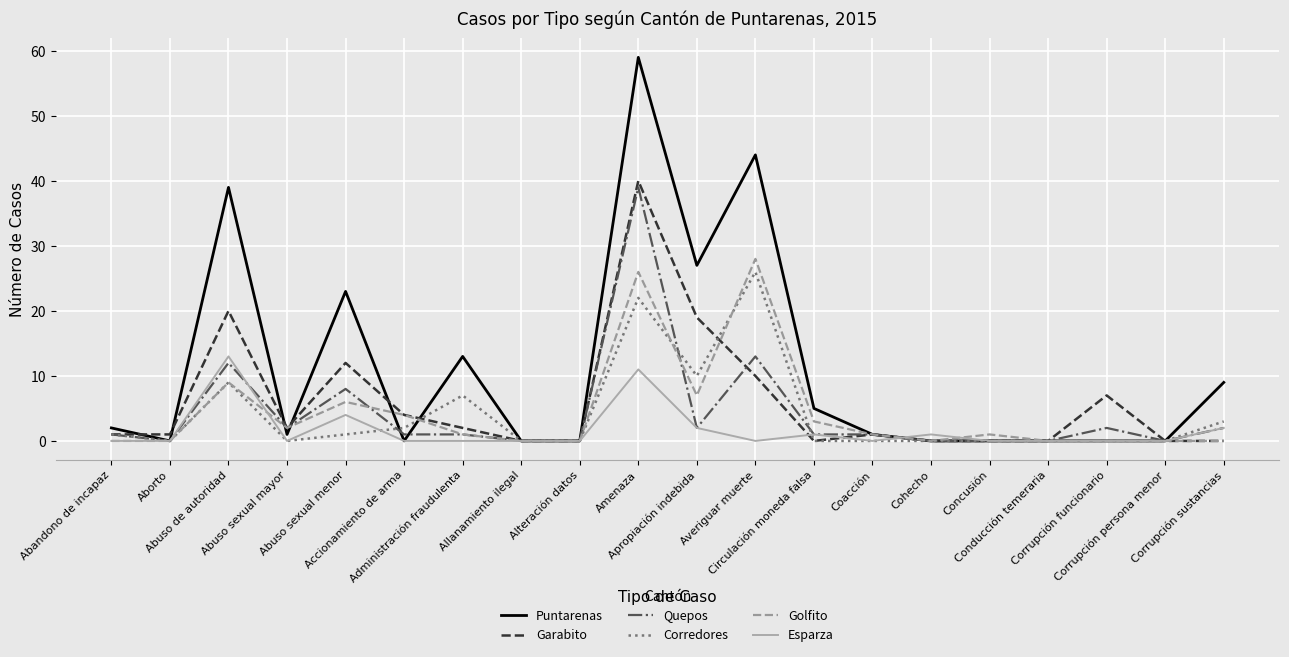

Reading left to right, extract all data points from this chart.

Puntarenas: Abandono de incapaz=2	Aborto=0	Abuso de autoridad=39	Abuso sexual mayor=1	Abuso sexual menor=23	Accionamiento de arma=0	Administración fraudulenta=13	Allanamiento ilegal=0	Alteración datos=0	Amenaza=59	Apropiación indebida=27	Averiguar muerte=44	Circulación moneda falsa=5	Coacción=1	Cohecho=0	Concusión=0	Conducción temeraria=0	Corrupción funcionario=0	Corrupción persona menor=0	Corrupción sustancias=9
Garabito: Abandono de incapaz=1	Aborto=1	Abuso de autoridad=20	Abuso sexual mayor=2	Abuso sexual menor=12	Accionamiento de arma=4	Administración fraudulenta=2	Allanamiento ilegal=0	Alteración datos=0	Amenaza=40	Apropiación indebida=19	Averiguar muerte=10	Circulación moneda falsa=0	Coacción=1	Cohecho=0	Concusión=0	Conducción temeraria=0	Corrupción funcionario=7	Corrupción persona menor=0	Corrupción sustancias=0
Quepos: Abandono de incapaz=1	Aborto=0	Abuso de autoridad=12	Abuso sexual mayor=2	Abuso sexual menor=8	Accionamiento de arma=1	Administración fraudulenta=1	Allanamiento ilegal=0	Alteración datos=0	Amenaza=39	Apropiación indebida=2	Averiguar muerte=13	Circulación moneda falsa=1	Coacción=1	Cohecho=0	Concusión=0	Conducción temeraria=0	Corrupción funcionario=2	Corrupción persona menor=0	Corrupción sustancias=2
Corredores: Abandono de incapaz=1	Aborto=0	Abuso de autoridad=9	Abuso sexual mayor=0	Abuso sexual menor=1	Accionamiento de arma=2	Administración fraudulenta=7	Allanamiento ilegal=0	Alteración datos=0	Amenaza=22	Apropiación indebida=10	Averiguar muerte=26	Circulación moneda falsa=0	Coacción=0	Cohecho=0	Concusión=0	Conducción temeraria=0	Corrupción funcionario=0	Corrupción persona menor=0	Corrupción sustancias=3
Golfito: Abandono de incapaz=0	Aborto=0	Abuso de autoridad=9	Abuso sexual mayor=2	Abuso sexual menor=6	Accionamiento de arma=4	Administración fraudulenta=1	Allanamiento ilegal=0	Alteración datos=0	Amenaza=26	Apropiación indebida=7	Averiguar muerte=28	Circulación moneda falsa=3	Coacción=1	Cohecho=0	Concusión=1	Conducción temeraria=0	Corrupción funcionario=0	Corrupción persona menor=0	Corrupción sustancias=0
Esparza: Abandono de incapaz=0	Aborto=0	Abuso de autoridad=13	Abuso sexual mayor=0	Abuso sexual menor=4	Accionamiento de arma=0	Administración fraudulenta=0	Allanamiento ilegal=0	Alteración datos=0	Amenaza=11	Apropiación indebida=2	Averiguar muerte=0	Circulación moneda falsa=1	Coacción=0	Cohecho=1	Concusión=0	Conducción temeraria=0	Corrupción funcionario=0	Corrupción persona menor=0	Corrupción sustancias=2